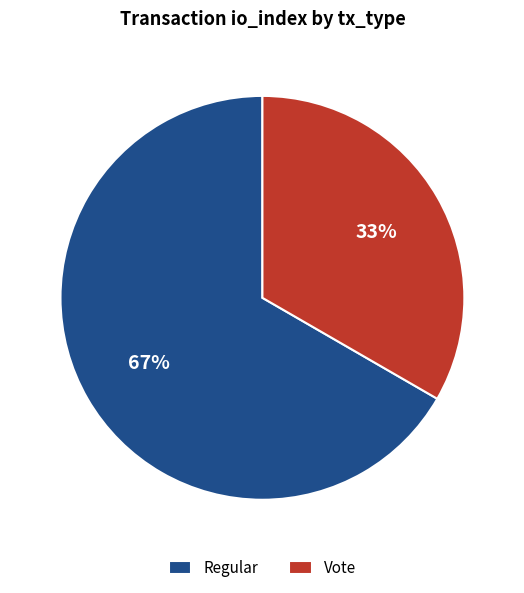

Do Vote and Regular together represent more than half of the pie?

Yes